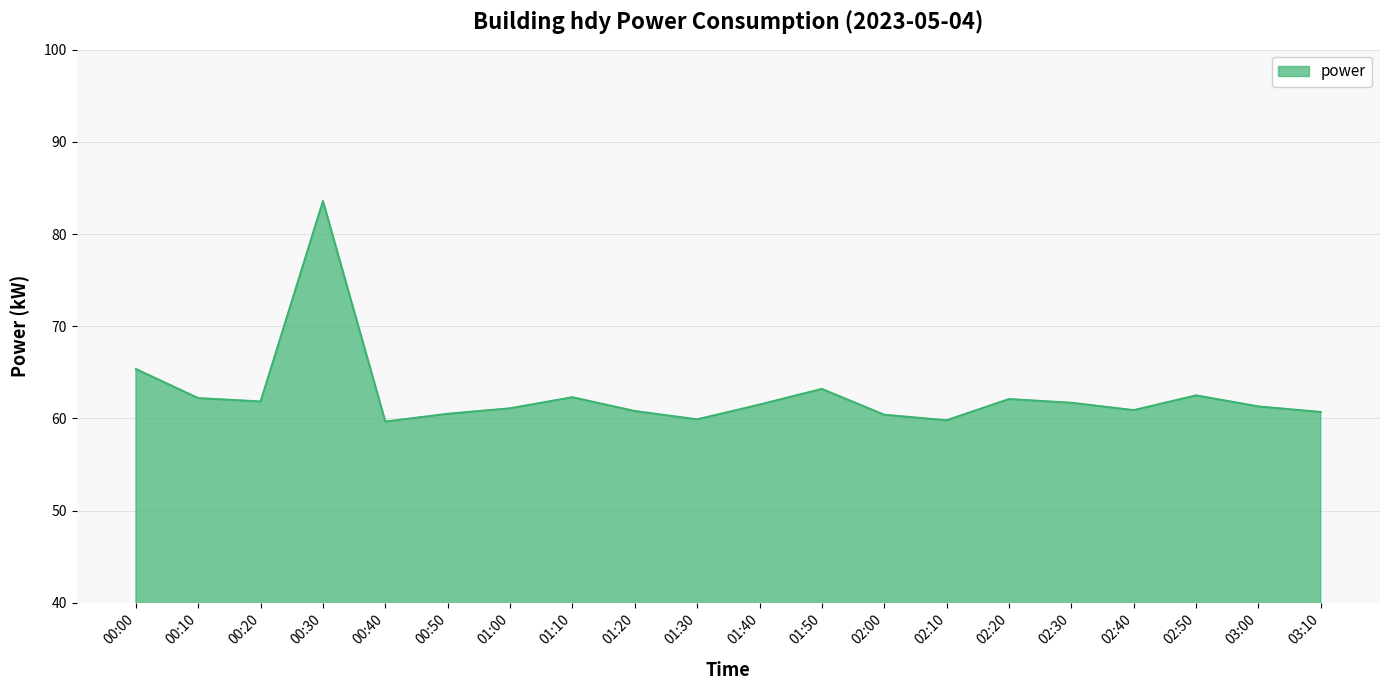

What position from the right is 02:10?

7